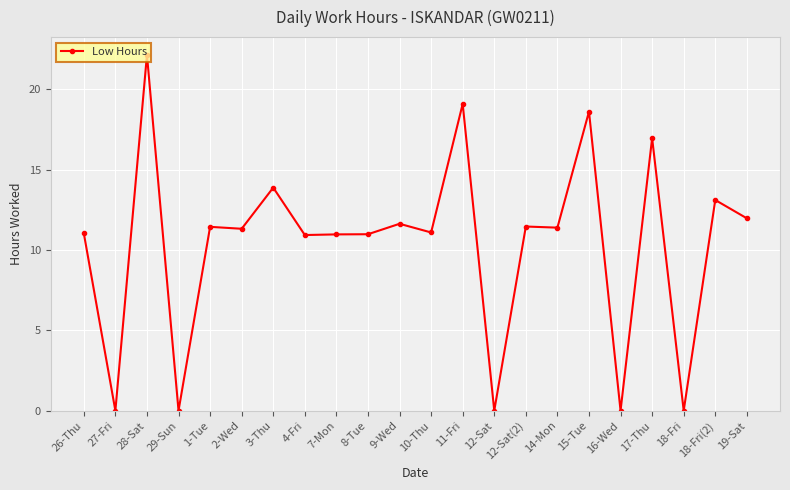

What is the difference between the maximum and minimum values?

22.1